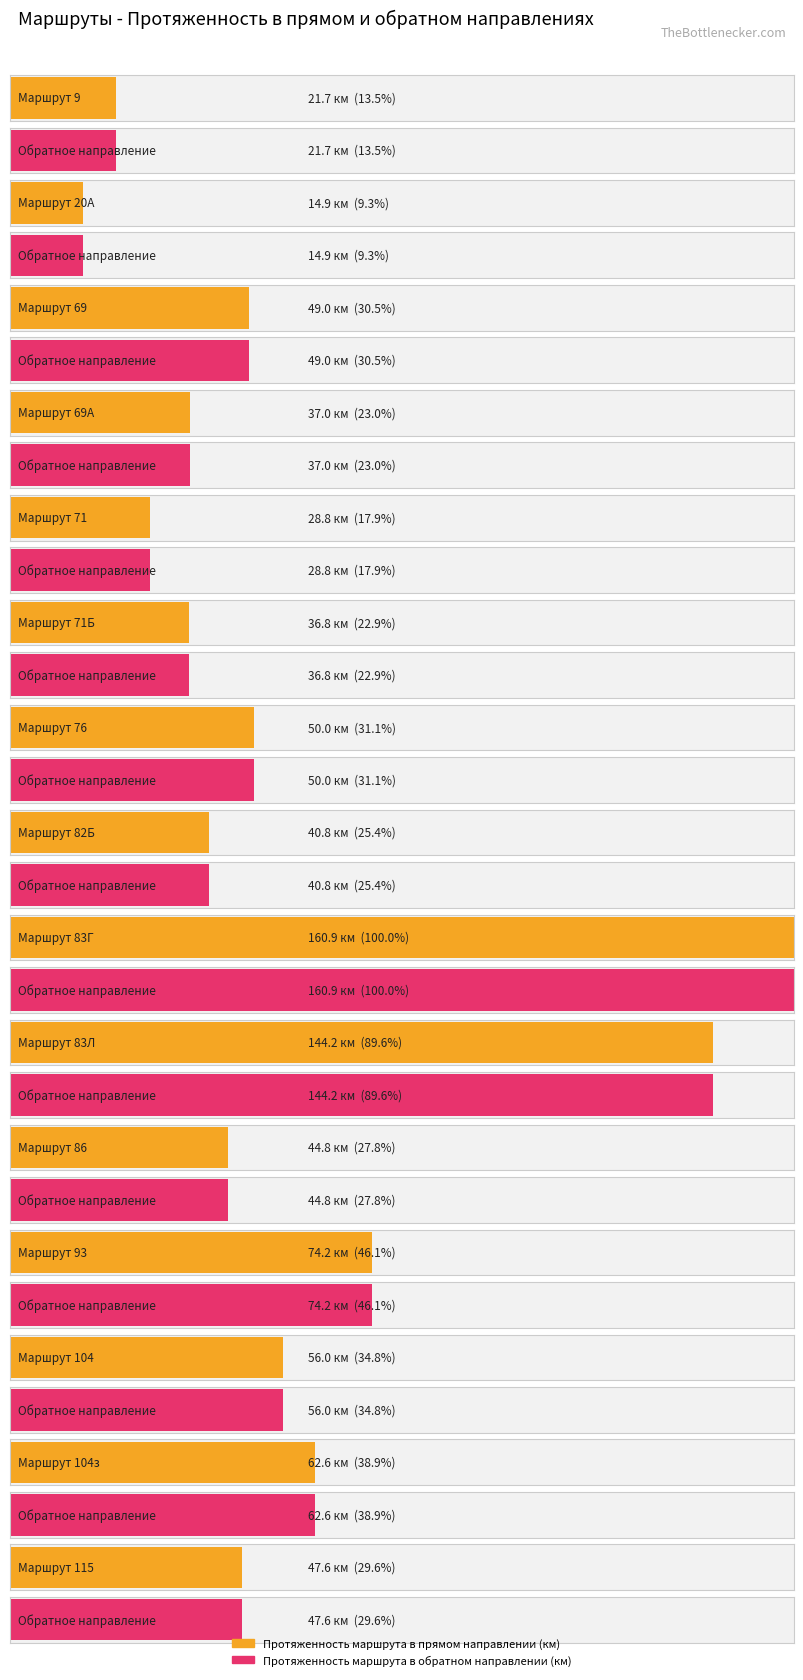

What is the value of the Протяженность маршрута в прямом направлении (км) bar at the 6th from the left?

36.8